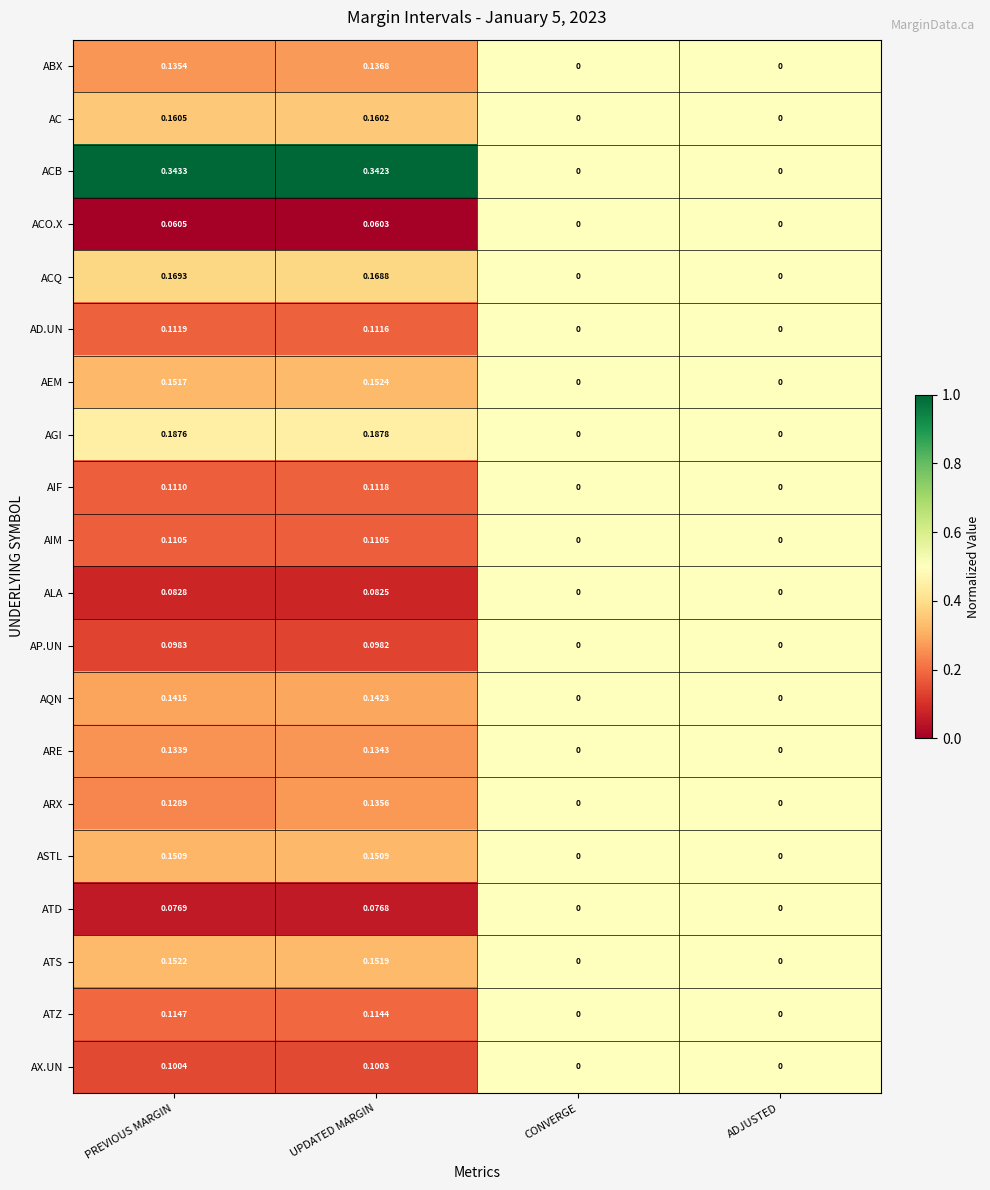

Between PREVIOUS MARGIN and CONVERGE, which series saw the biggest shift?

ACB